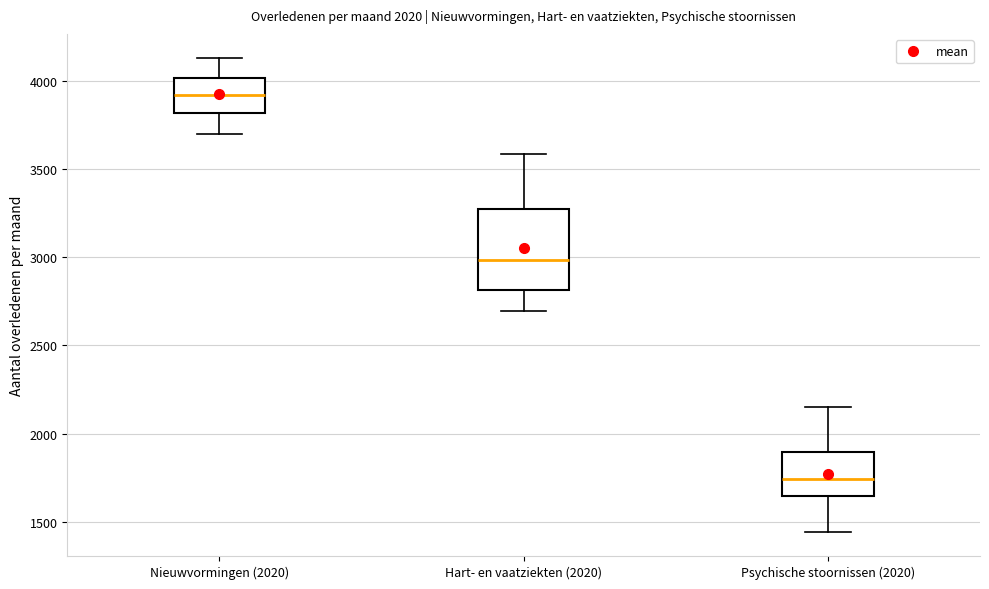

Where does the median line of the box for Nieuwvormingen (2020) sit on the y-axis? The values are not printed on the chart, so give them approximately, as read against the axis.

3900